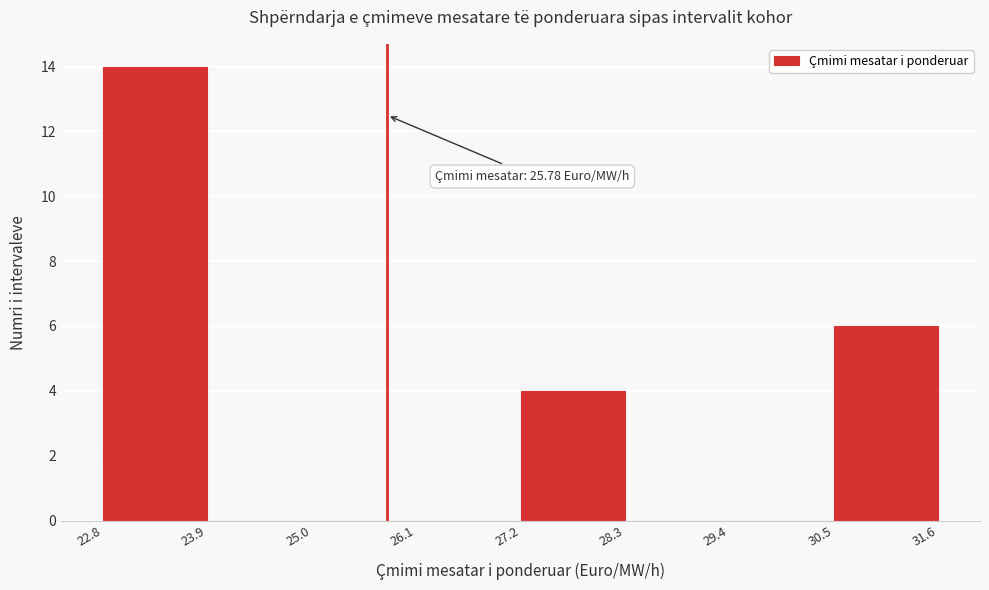

Over which range of the x-axis is the bar tallest?

22.8 to 23.9